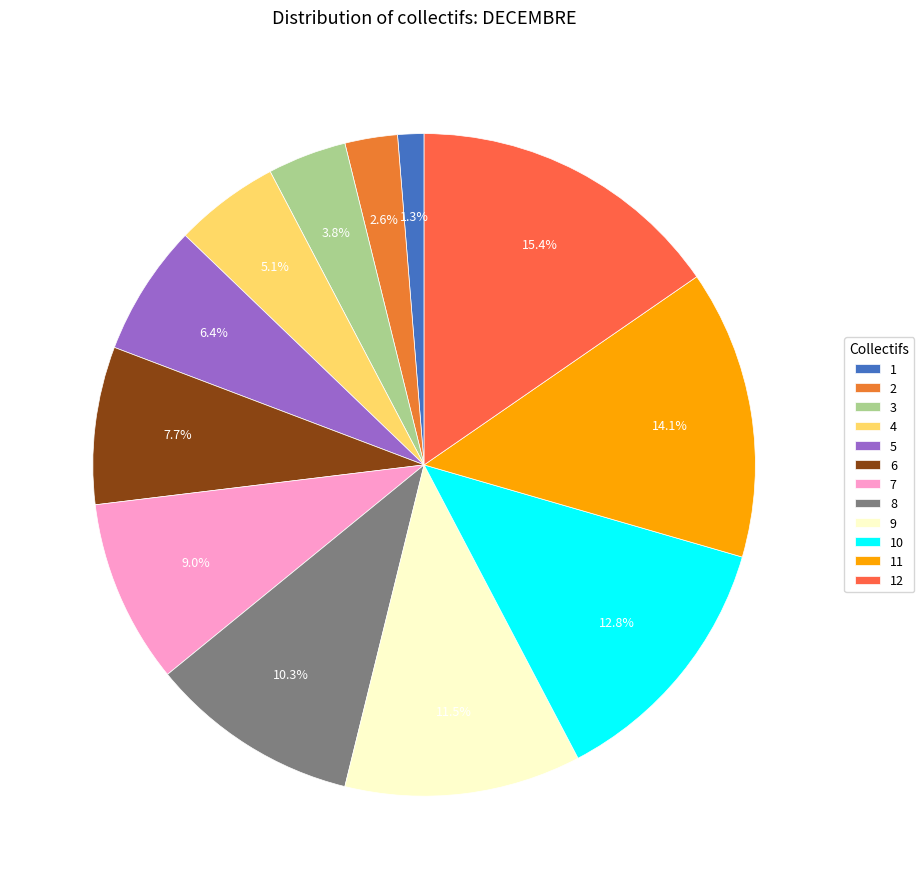

Combined, do 9 and 4 account for over 50%?

No